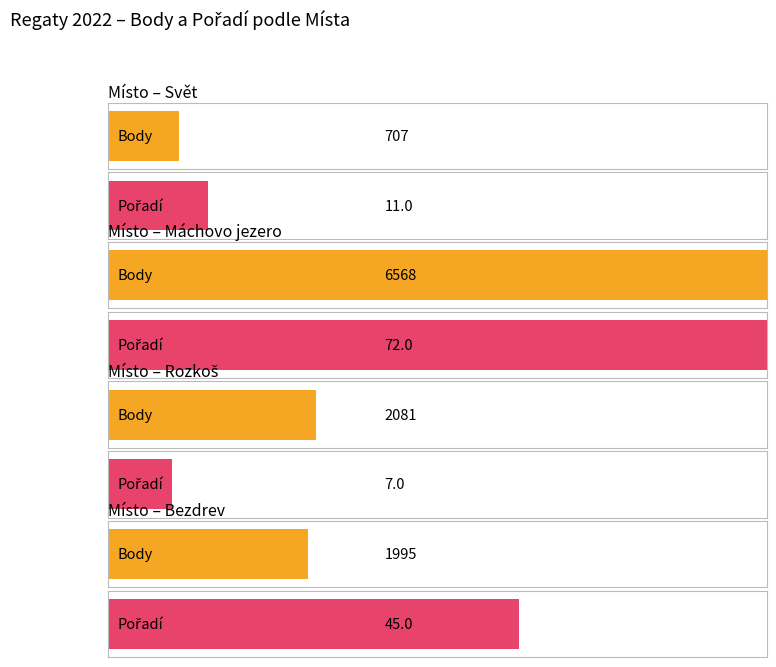

What is the label of the 7th bar from the right?

Bezdrev